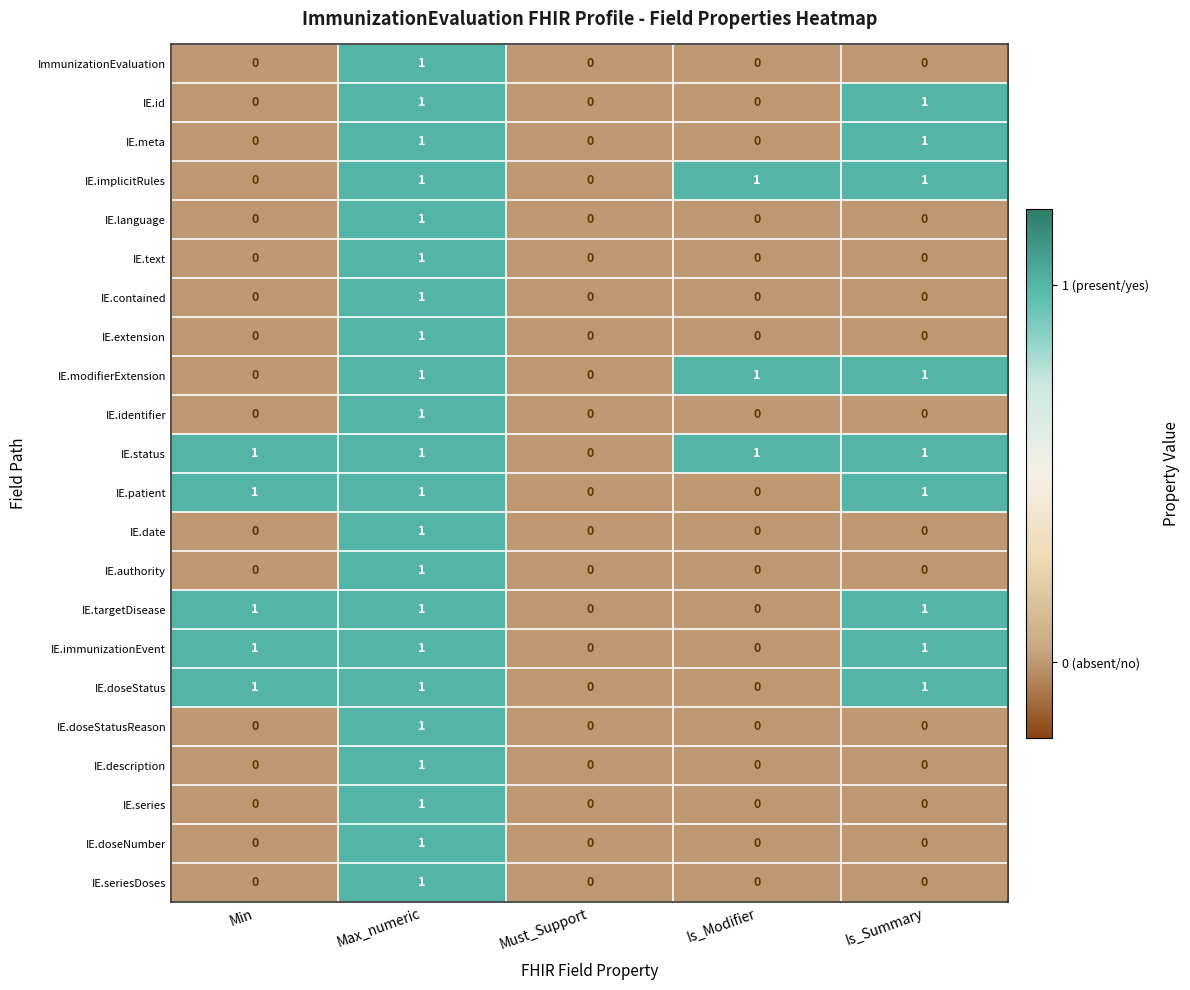

How many IE.series values are between 0 and 1?

5